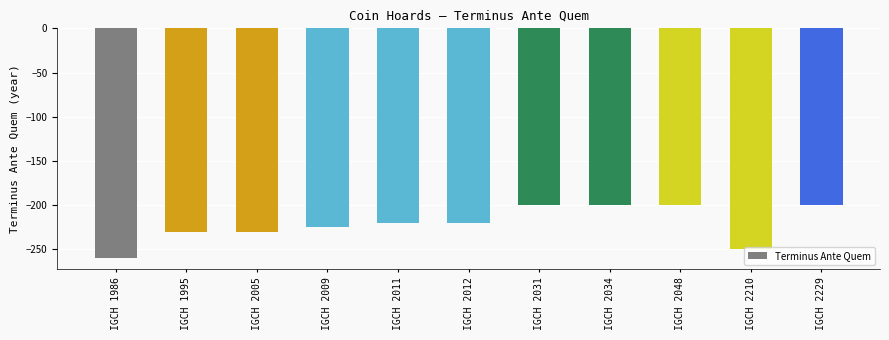

How many bars are there in total?

11